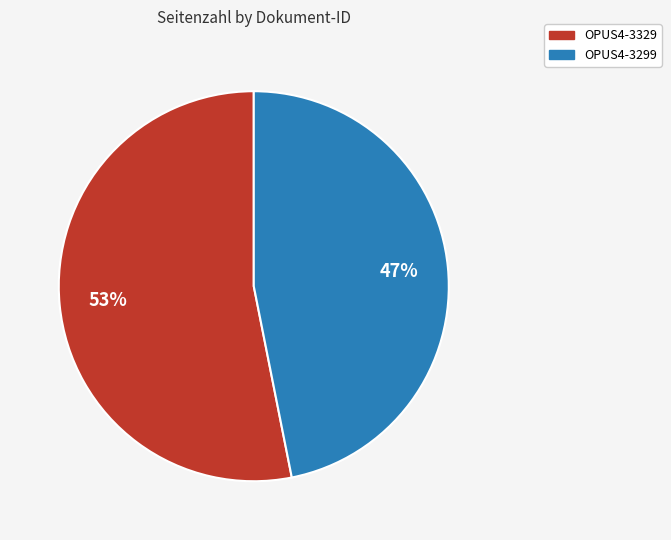

Which has a higher value, OPUS4-3329 or OPUS4-3299?

OPUS4-3329